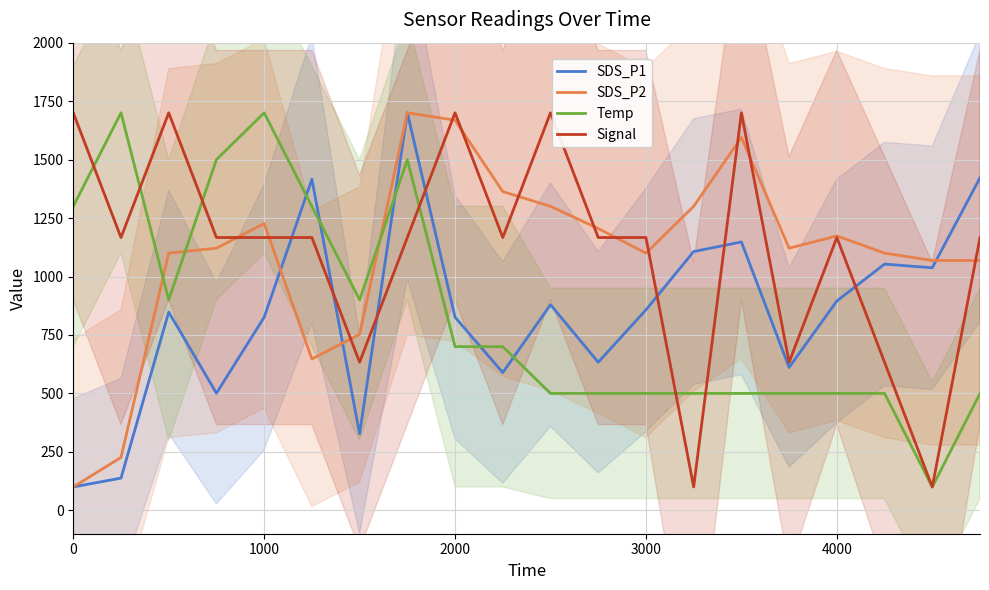

What is the maximum value for SDS_P2?

1700.0